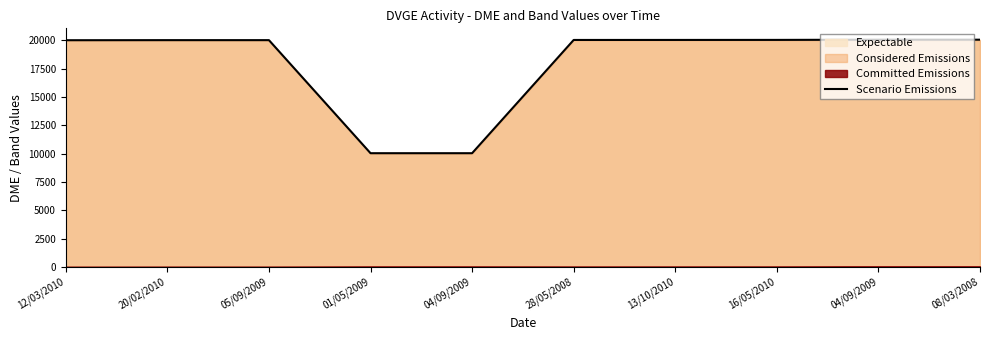

Where is the first local maximum?

05/09/2009